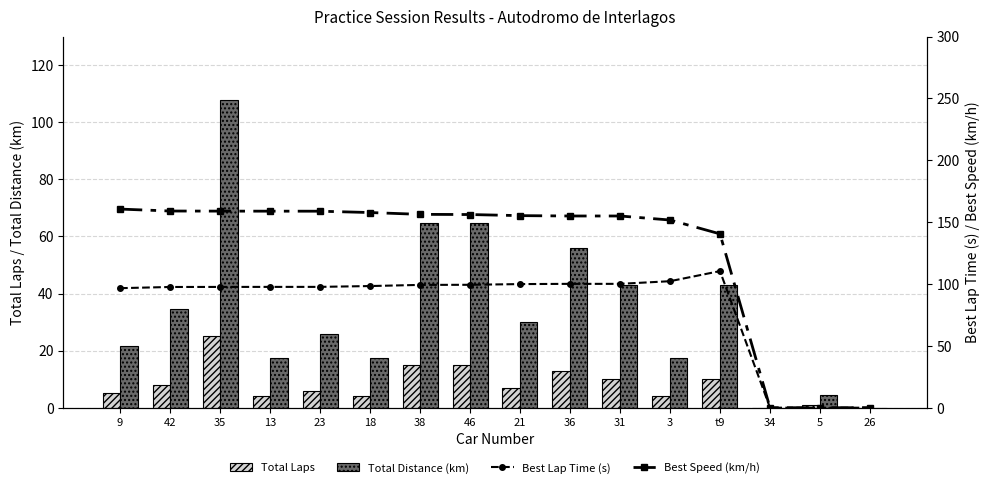

What is the average value of the Best Speed (km/h) series?

126.5